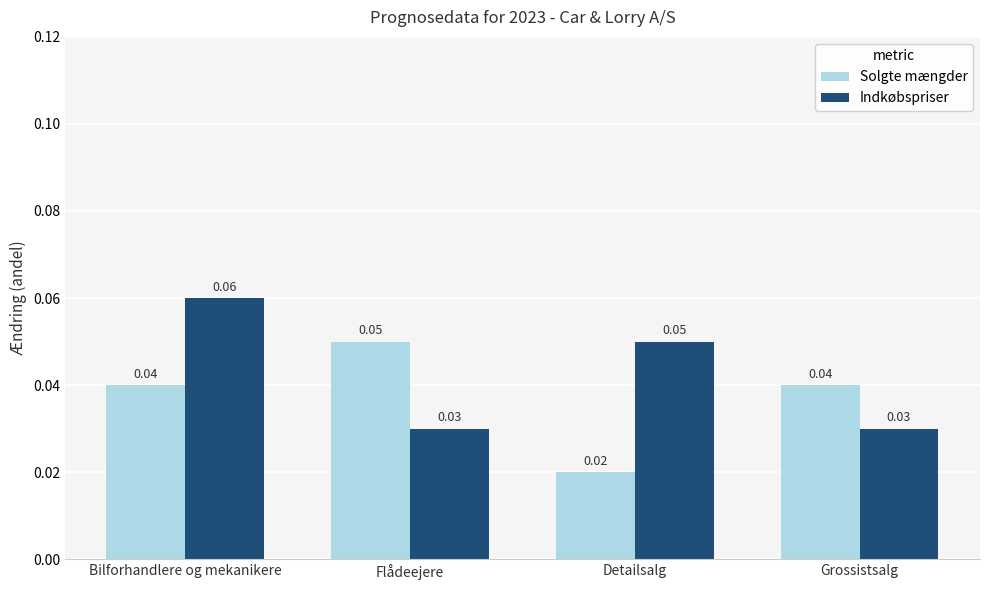

List the series in order of their overall mean, lowest first.

Solgte mængder, Indkøbspriser